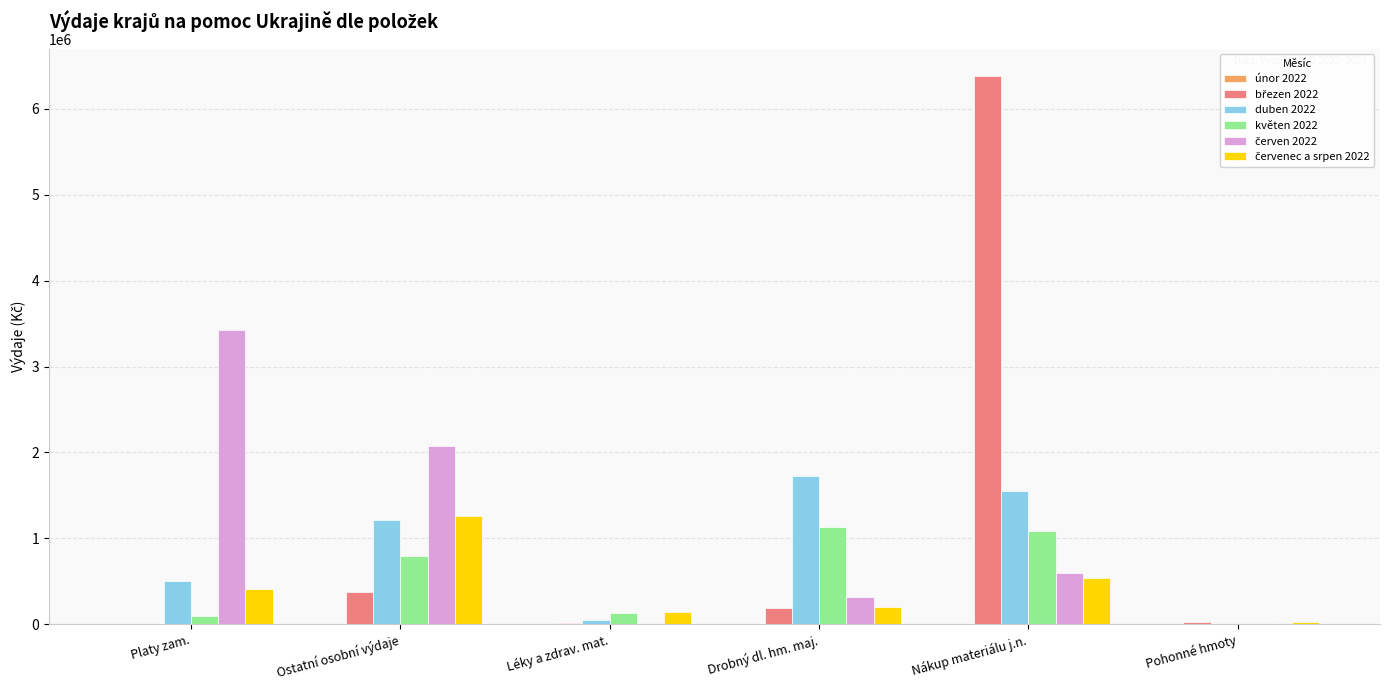

What is the total value across all series at Nákup materiálu j.n.?

10150554.1